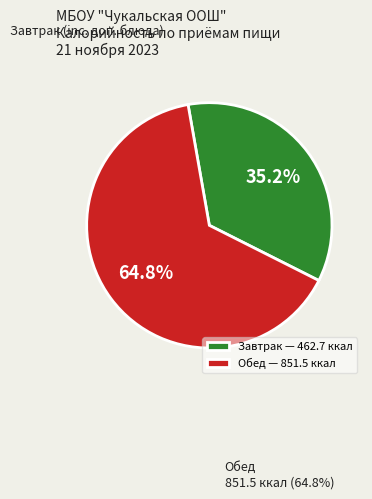

What is the ratio of the value at Завтрак to the value at Обед?

0.5